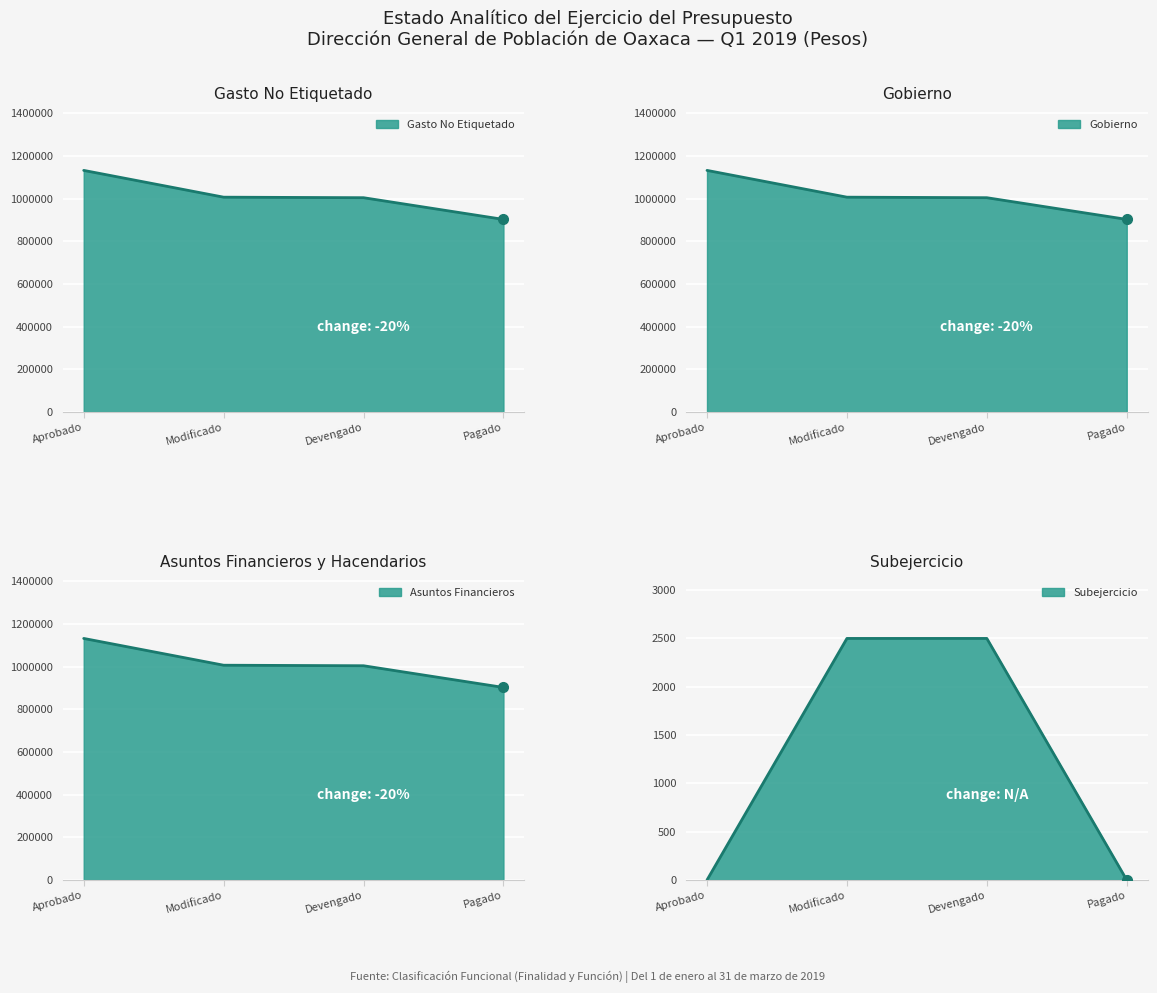

Reading right to left, transcribe all the data shown in this chart.

Gasto No Etiquetado: Pagado=902919.9	Devengado=1004627.9	Modificado=1007128.3	Aprobado=1132695.8
Gobierno: Pagado=902919.9	Devengado=1004627.9	Modificado=1007128.3	Aprobado=1132695.8
Asuntos Financieros: Pagado=902919.9	Devengado=1004627.9	Modificado=1007128.3	Aprobado=1132695.8
Subejercicio: Pagado=0.0	Devengado=2500.4	Modificado=2500.4	Aprobado=0.0